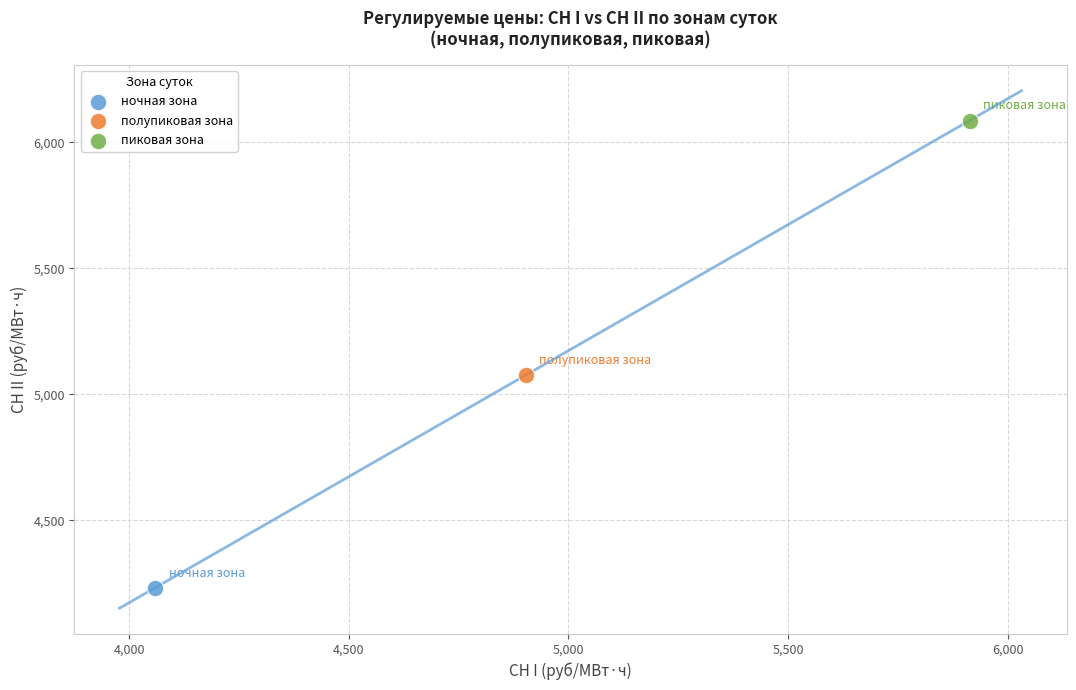

What are all the series names shown in the legend?

ночная зона, полупиковая зона, пиковая зона